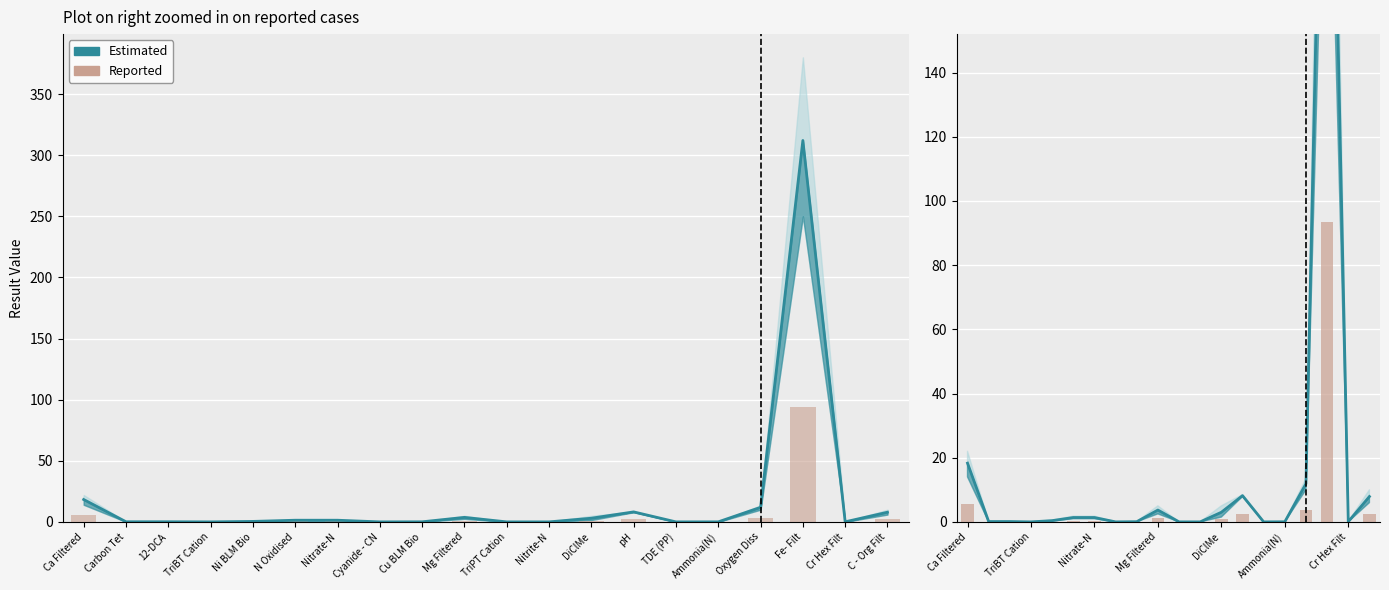

What is the maximum value shown in the chart?

93.6